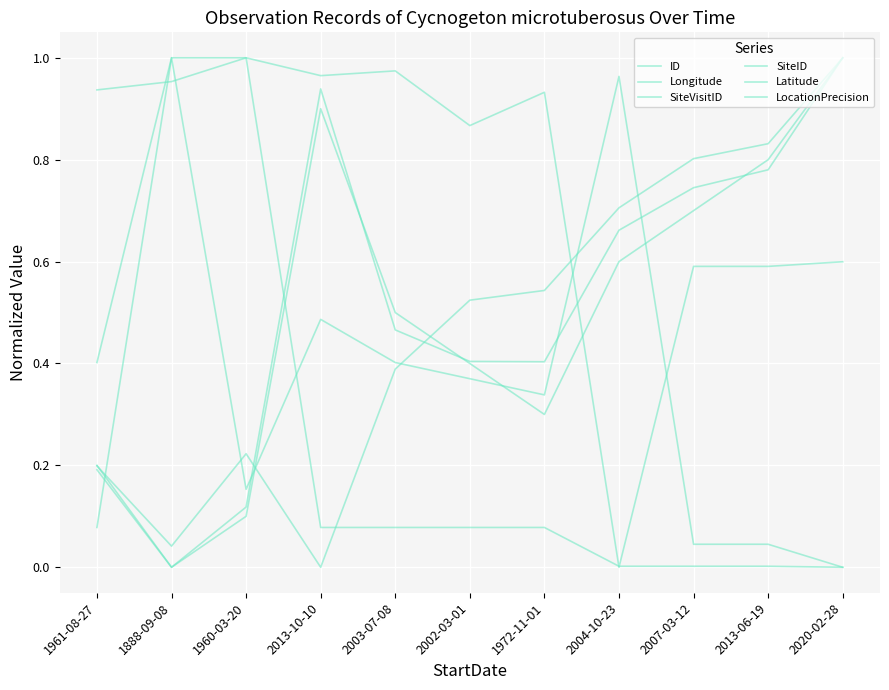

At which category is the sum across all series the highest?

2020-02-28